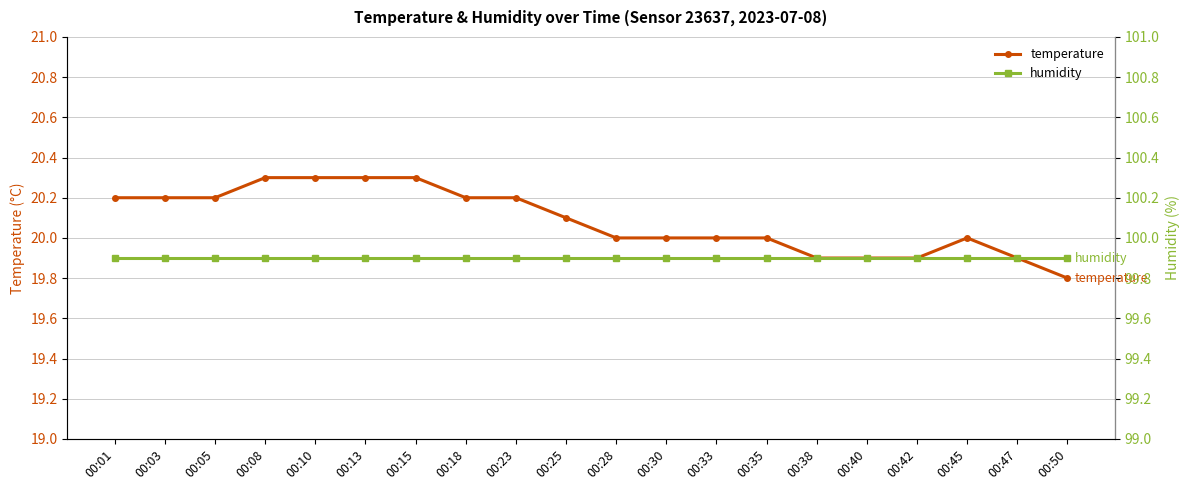

True or false: humidity and temperature intersect in this chart.

False